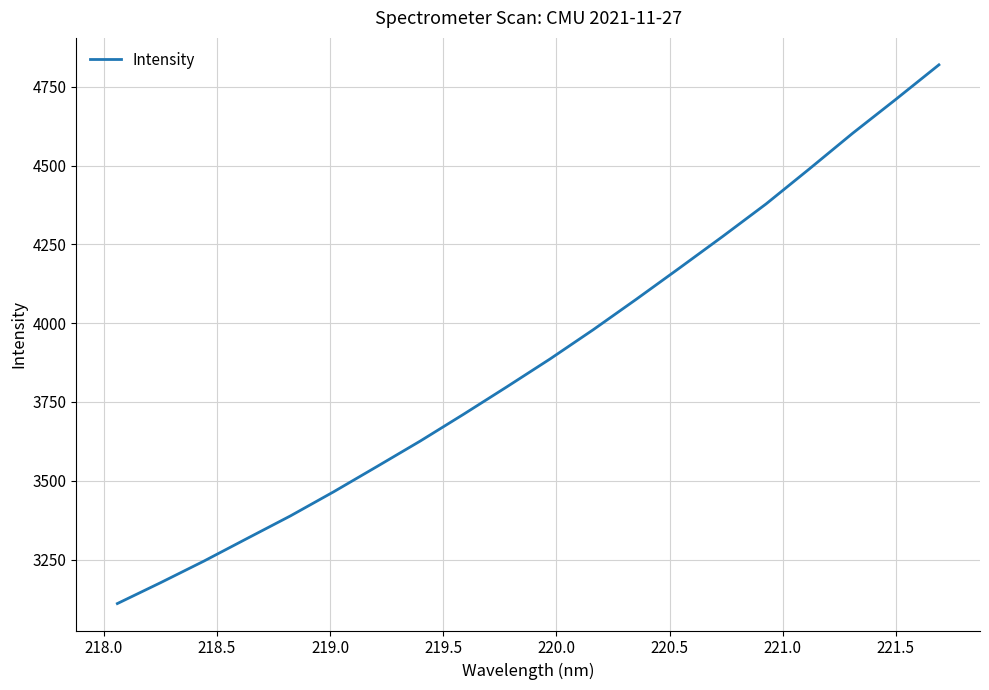

What is the smallest value displayed?

3110.5